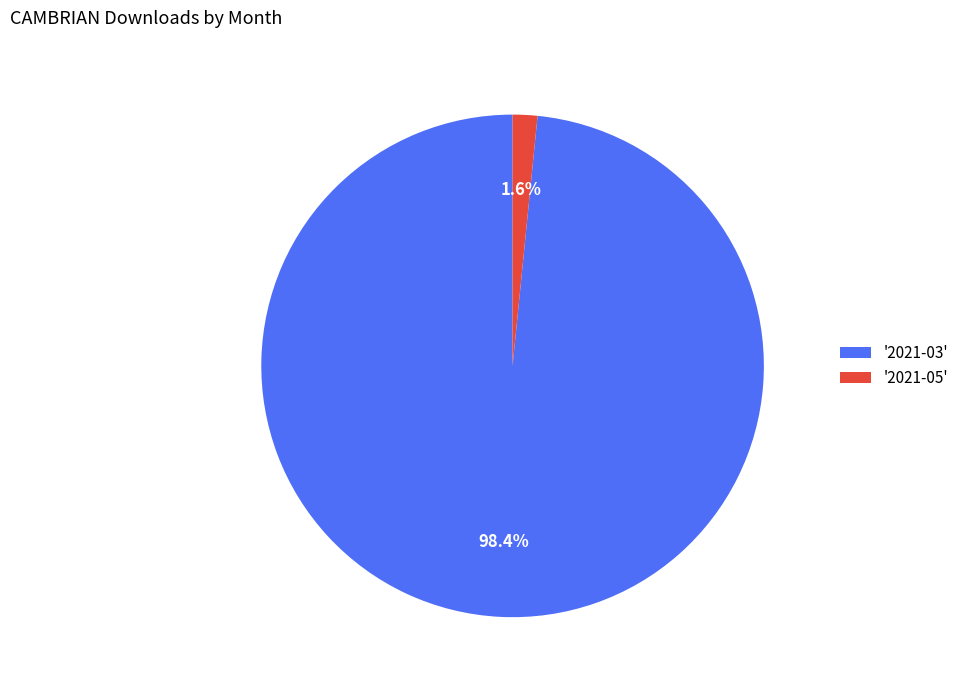

Is there any slice that represents more than half of the pie?

Yes